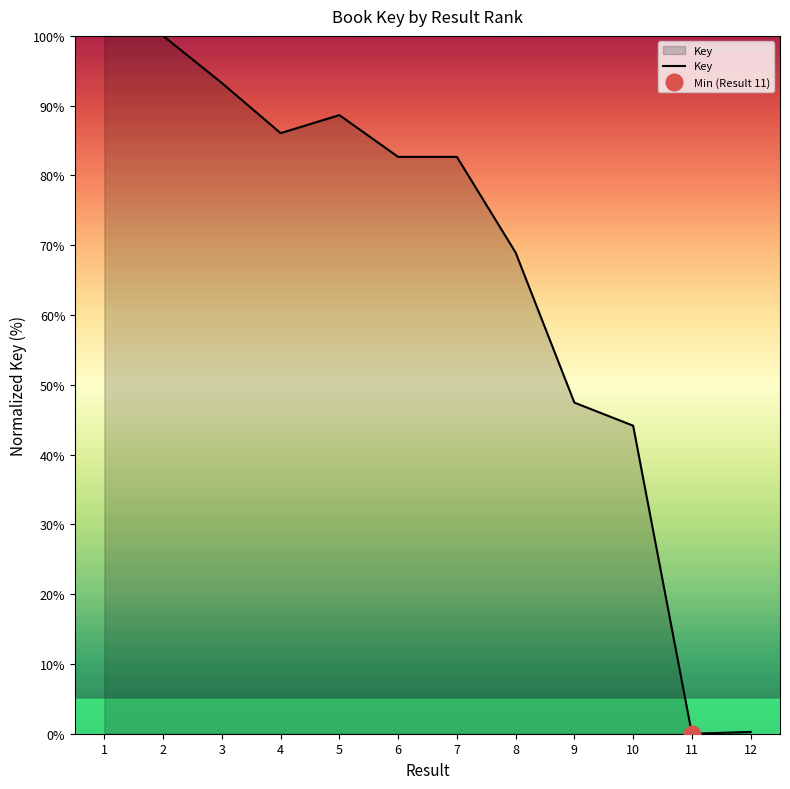

The chart shows a value of 44.1 at 10. True or false?

True